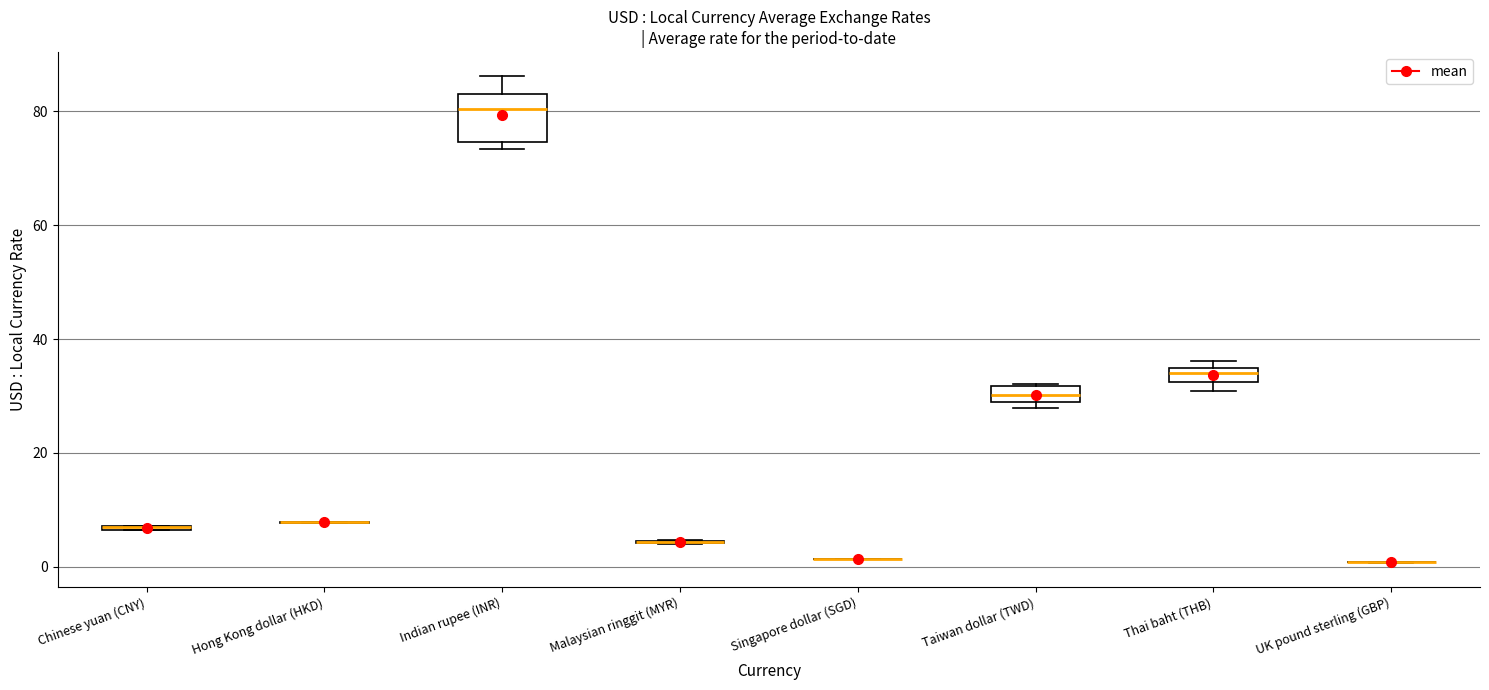

Comparing the boxes themselves (not the whiskers), which one is the tallest?

Indian rupee (INR)